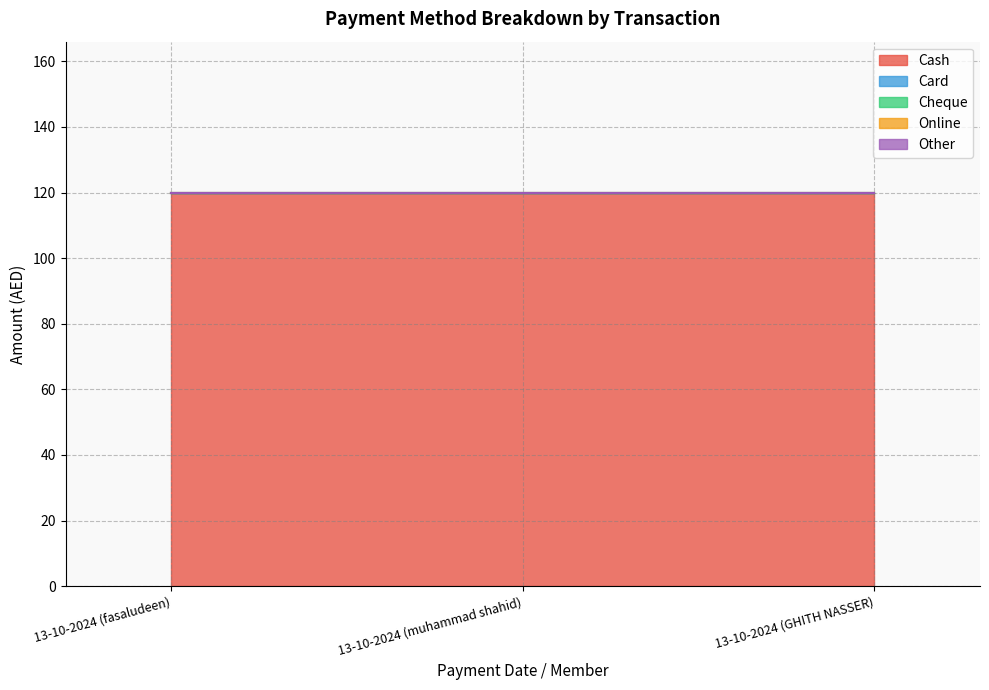

What position from the left is 13-10-2024 (fasaludeen)?

1